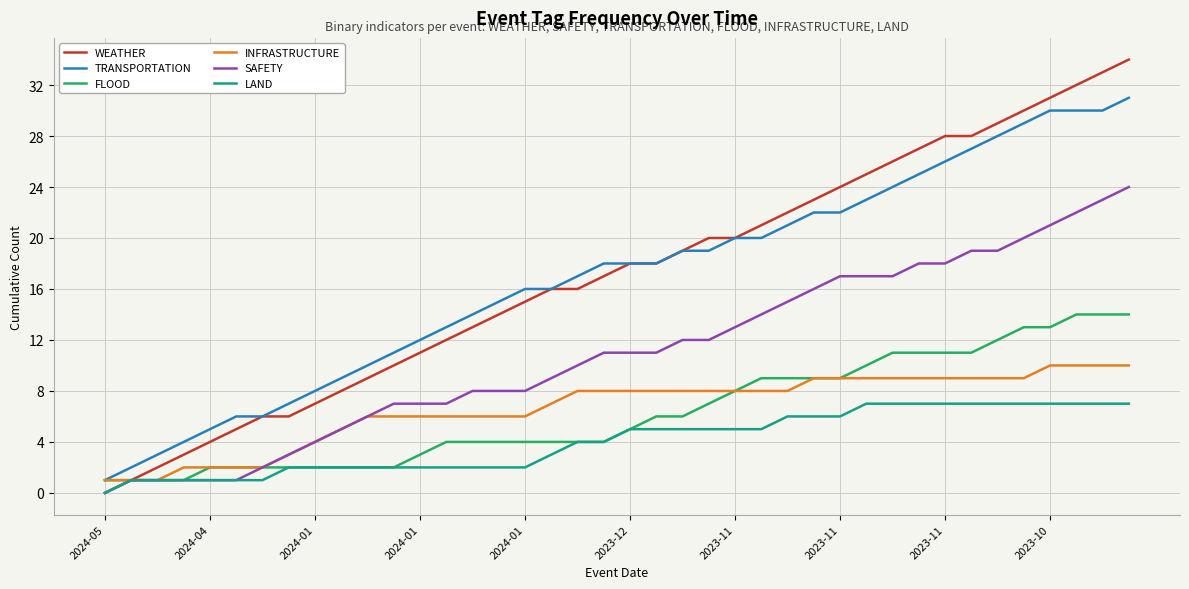

Which series has the largest range (max minus min)?

WEATHER